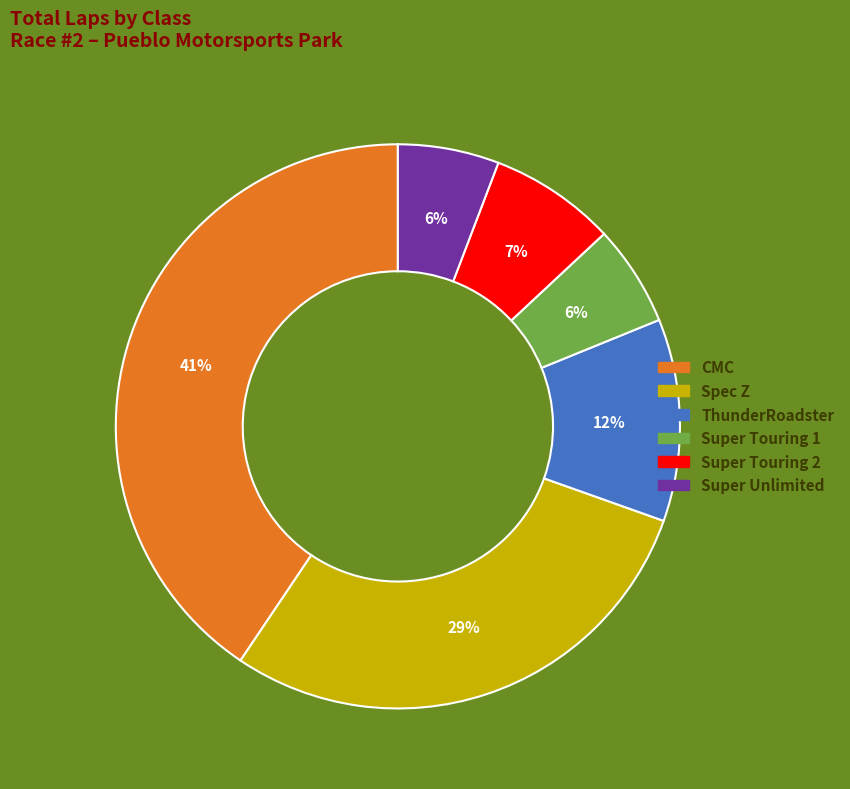

What is the largest slice in the pie chart?

CMC